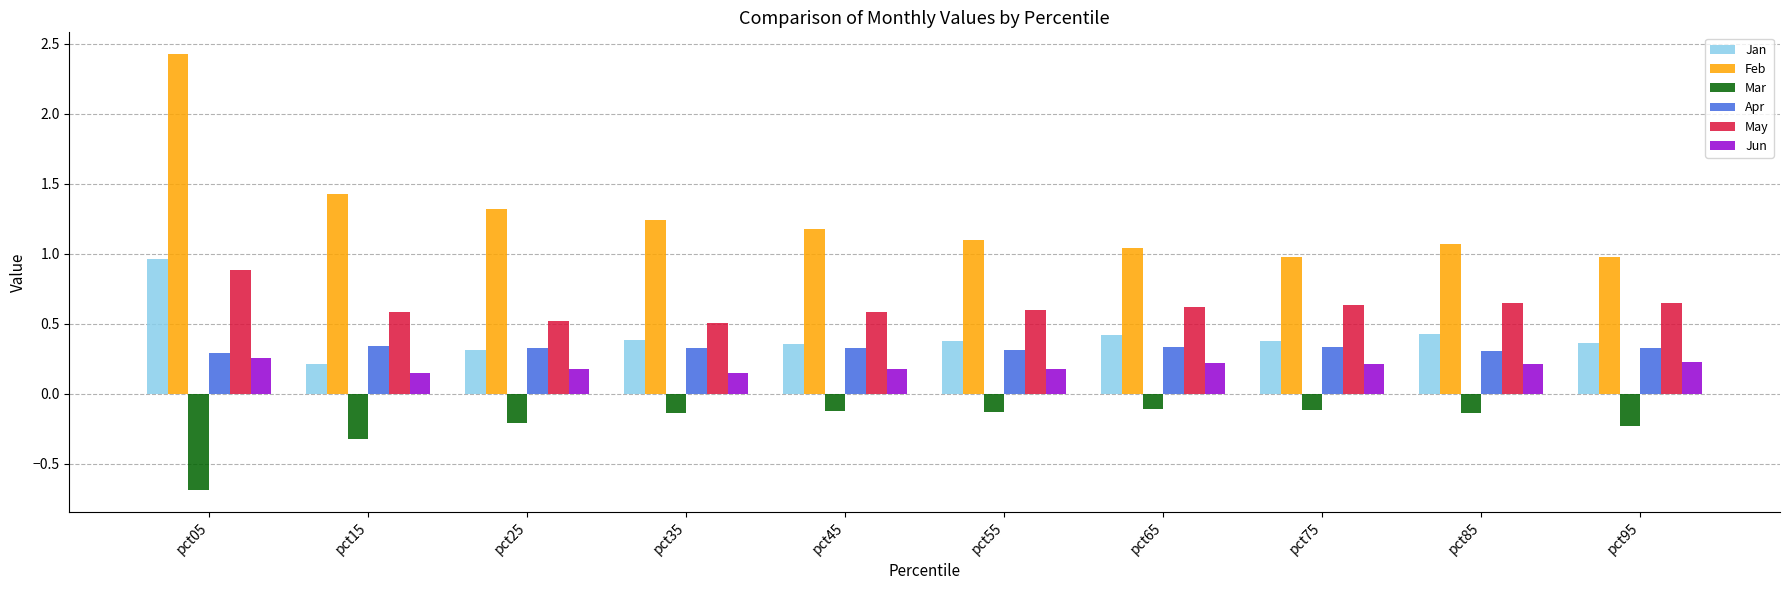

How many bars are there in each group?

6